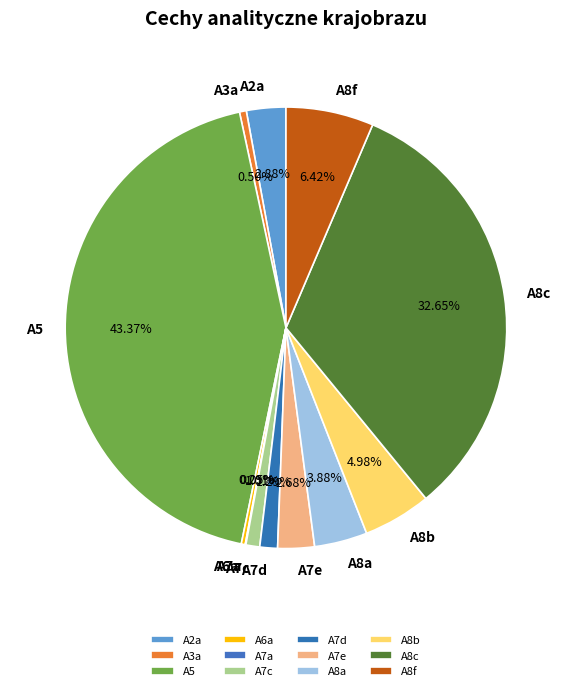

Is there a majority slice in this chart?

No